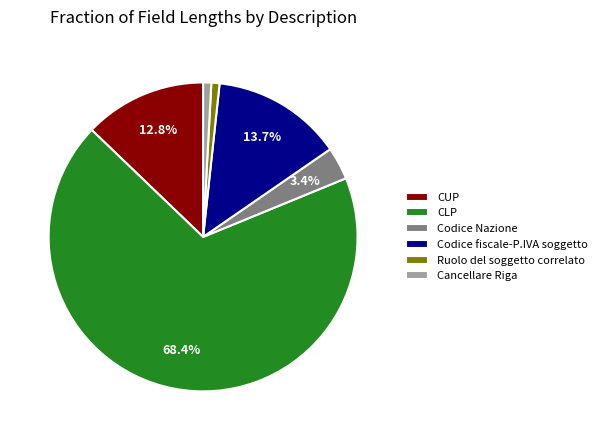

How much of the chart is everything except Codice fiscale-P.IVA soggetto?

86.3%